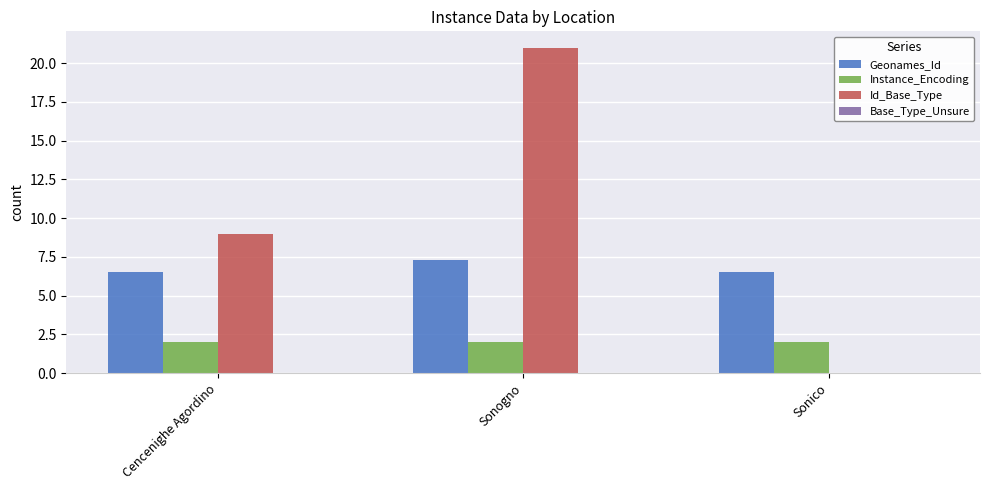

True or false: Instance_Encoding has a value of 2.0 at Cencenighe Agordino.

True